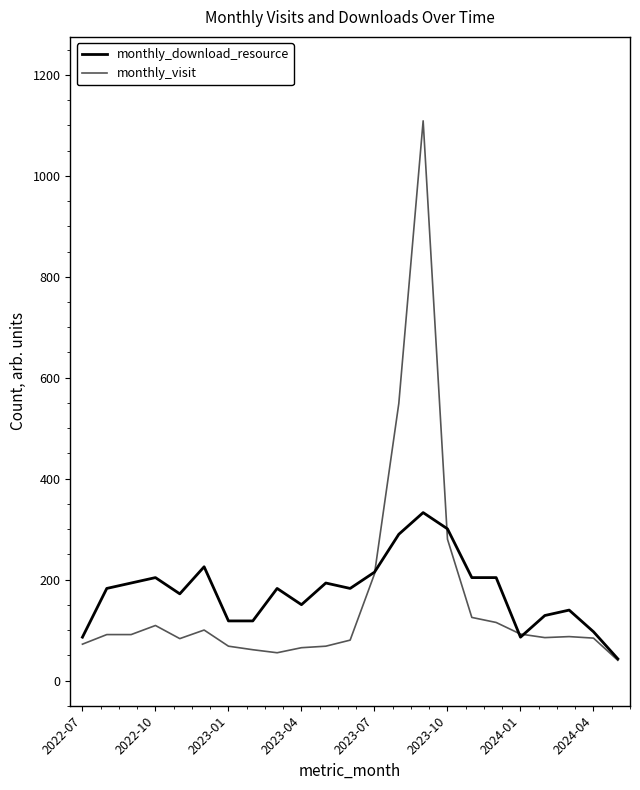

What is the smallest value displayed?

40.0